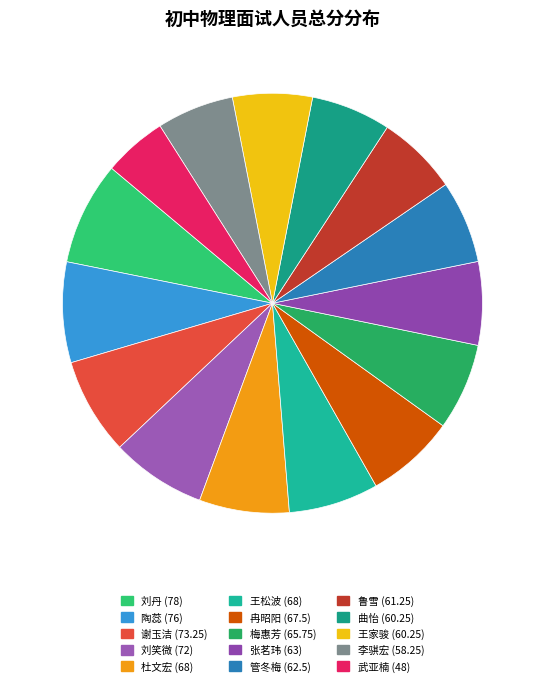

Is 武亚楠 the majority of the pie?

No